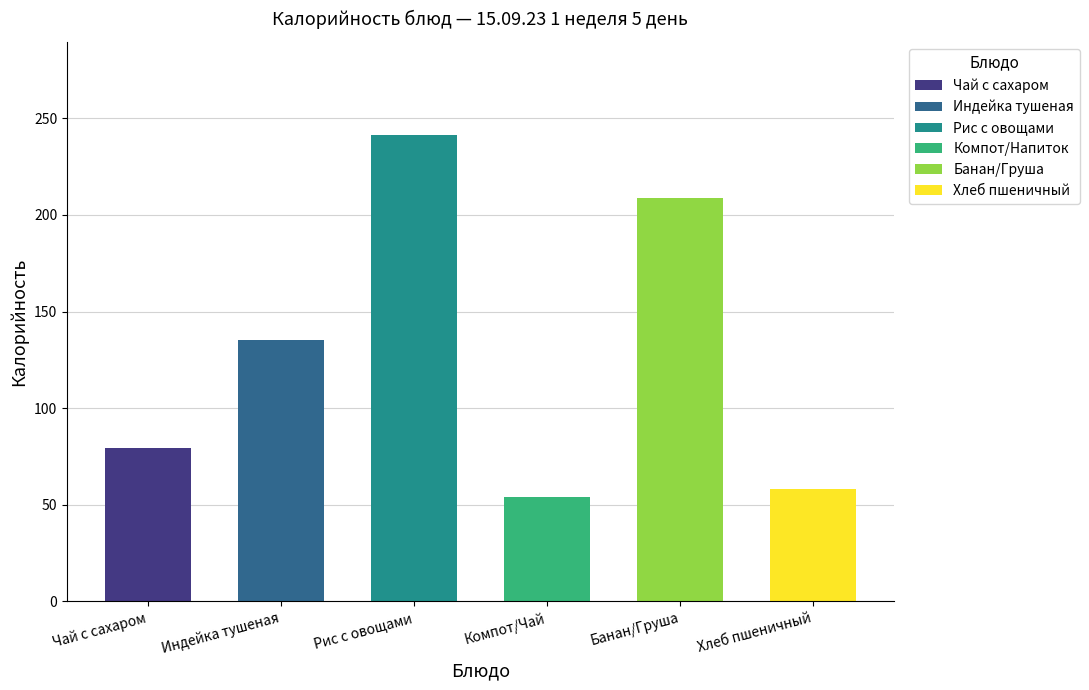

True or false: the data shows 58.2 at Хлеб пшеничный.

True